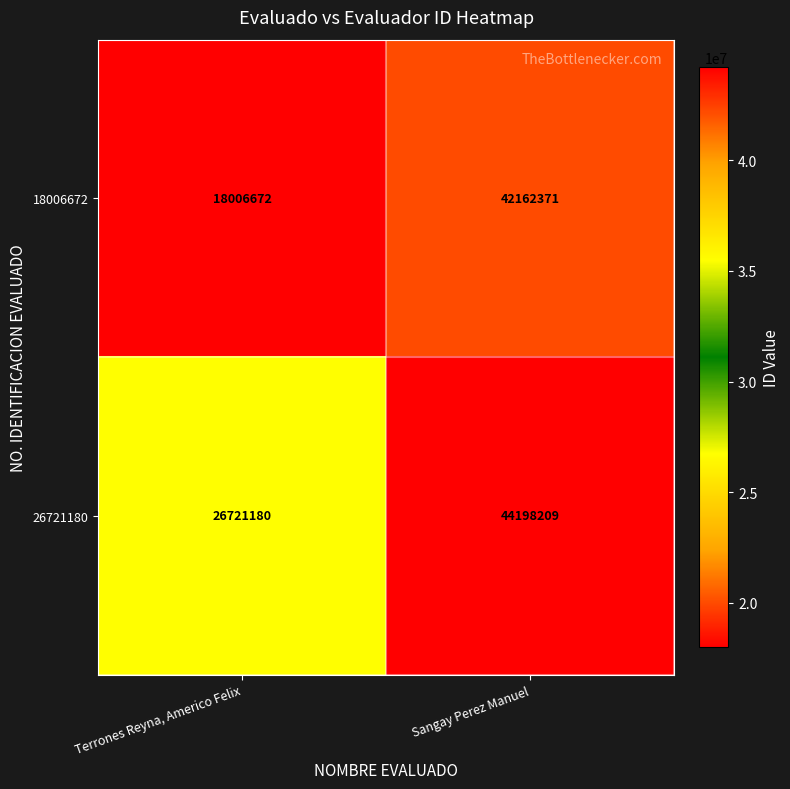

The 18006672 series shows 3662605 at Terrones Reyna, Americo Felix. True or false?

False